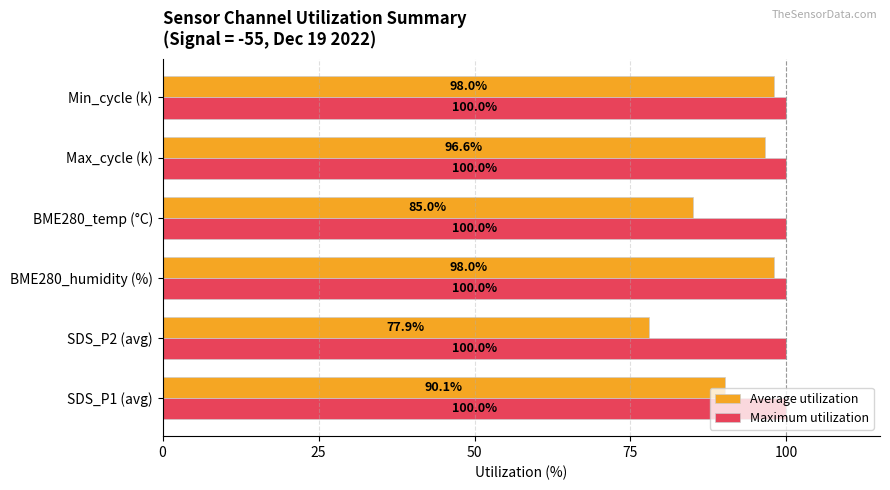

What is the sum of all Maximum utilization values?

600.0